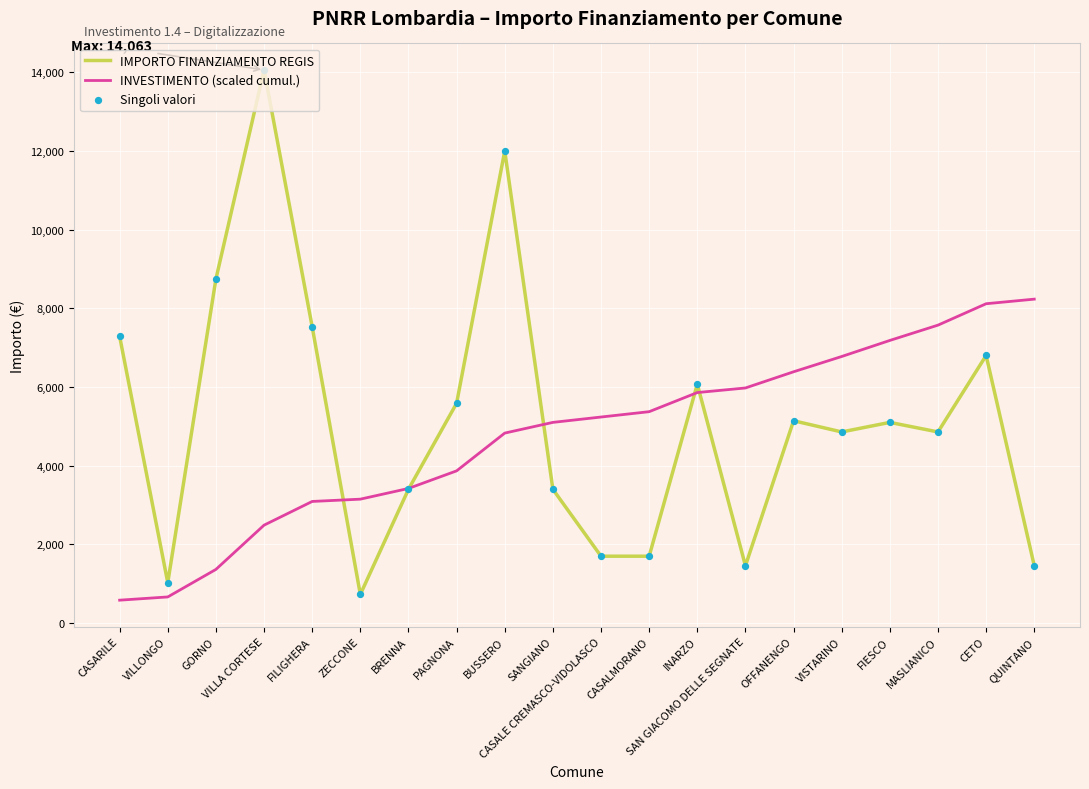

Is it true that INVESTIMENTO (scaled cumul.) equals 4445.9 at CETO?

False